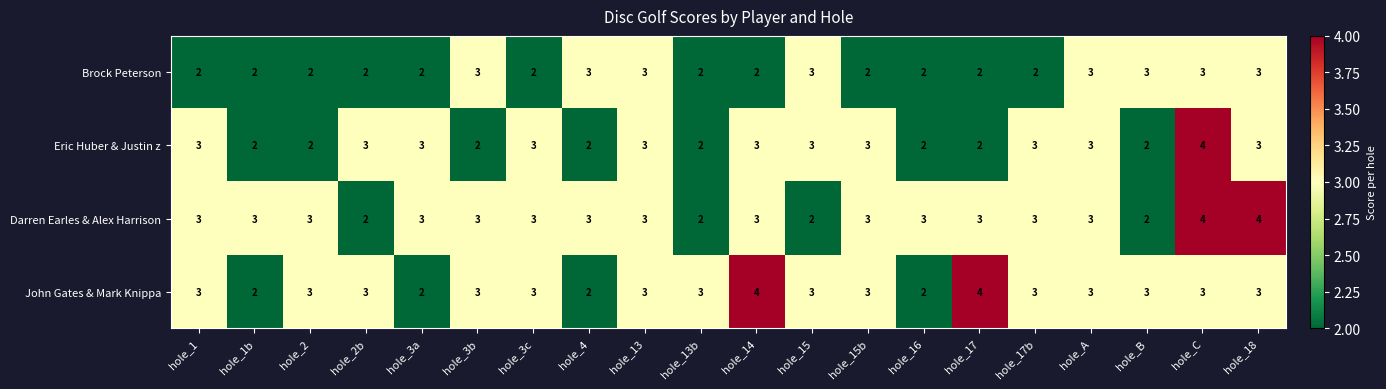

What is the sum of the John Gates & Mark Knippa values at hole_A and hole_4?

5